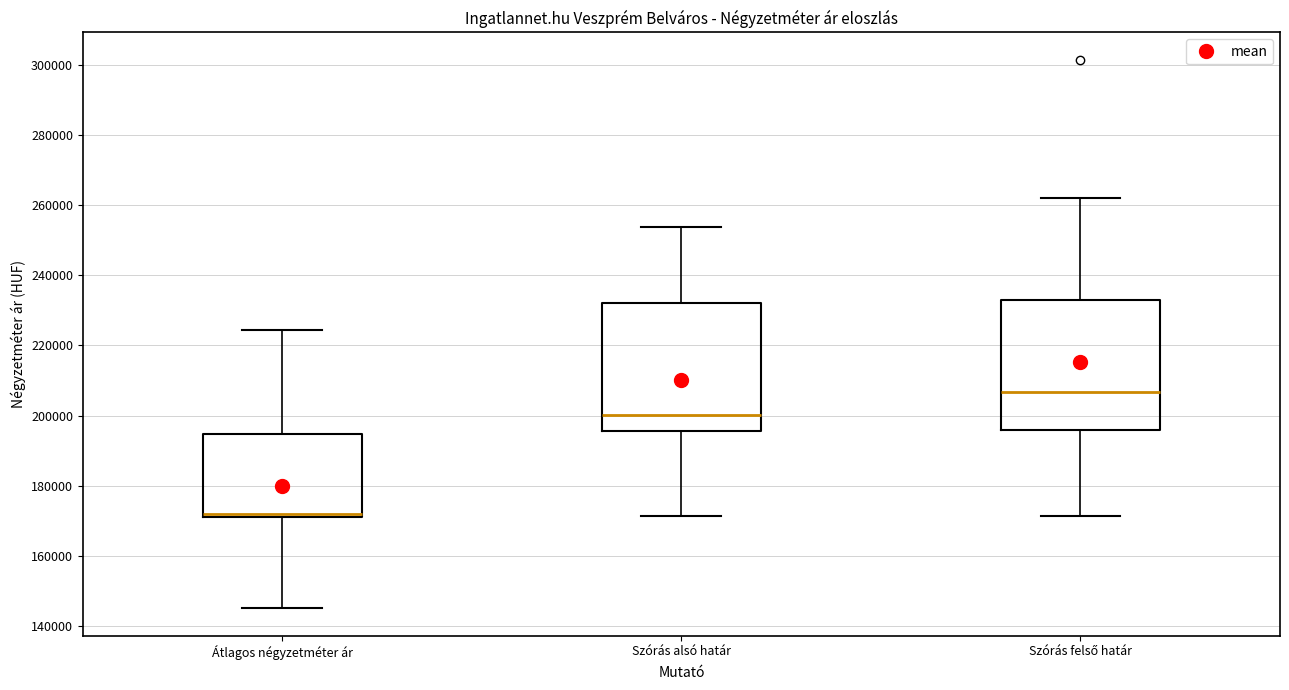

Reading left to right, transcribe this box plot: for each box, give where its median line is, the range the box spans, and where its two whiskers end, as read against the y-axis. The values are not printed on the chart, so give them approximately, as read against the axis.

Átlagos négyzetméter ár: median 172000, box 170000 to 194000, whiskers 146000 to 224000
Szórás alsó határ: median 200000, box 196000 to 232000, whiskers 172000 to 254000
Szórás felső határ: median 206000, box 196000 to 232000, whiskers 172000 to 262000